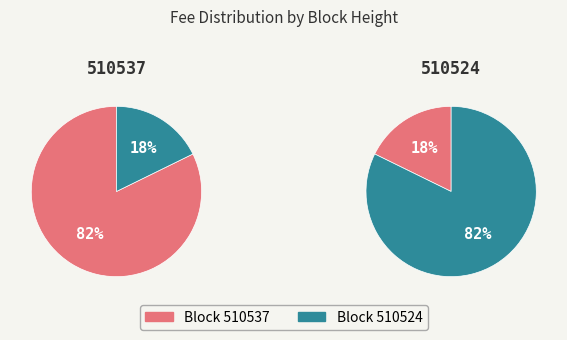

How many slices are in this pie chart?

2